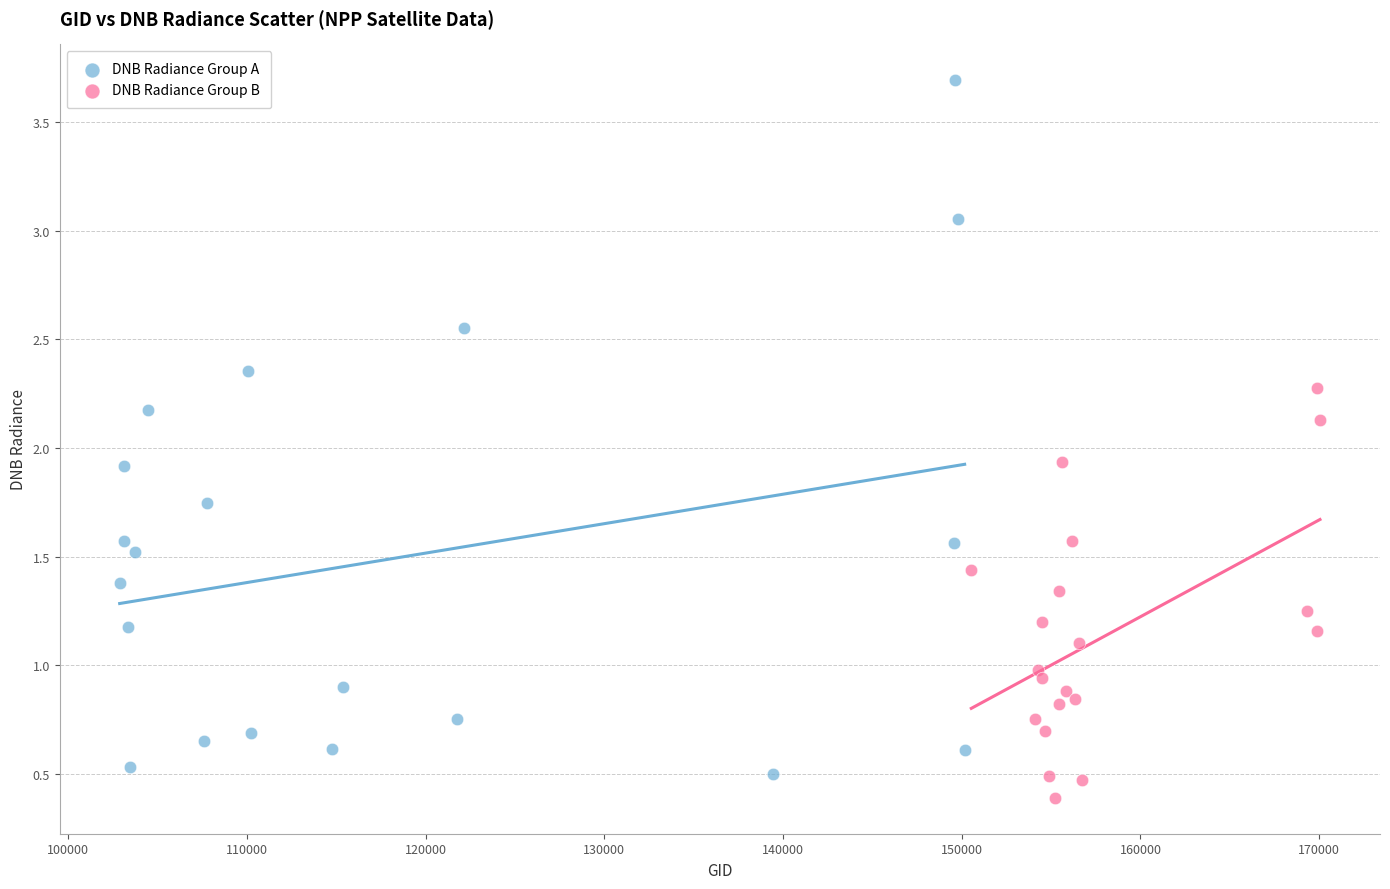

Which series contains the lowest Y value?

DNB Radiance Group B